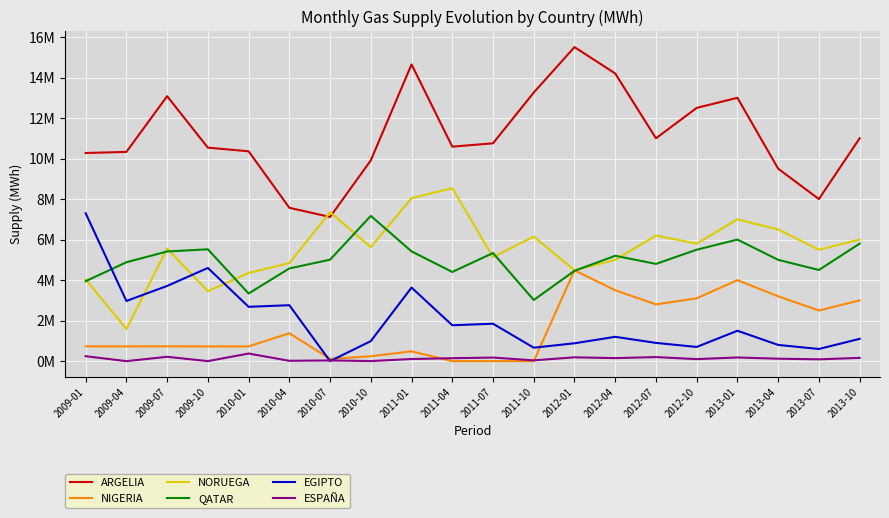

Which series has the largest range (max minus min)?

ARGELIA